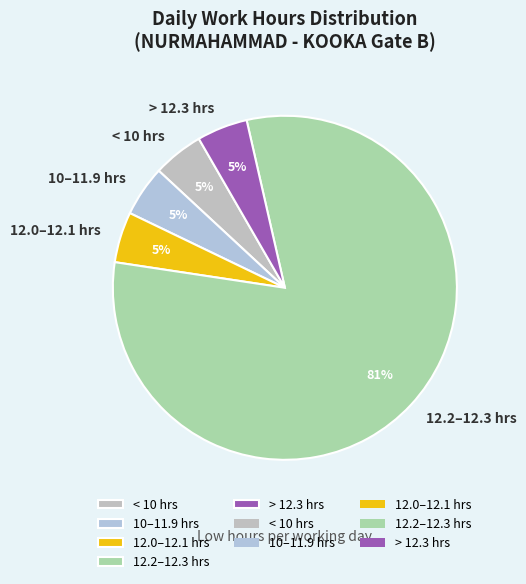

Is it true that 10–11.9 hrs is 5% of the pie?

True